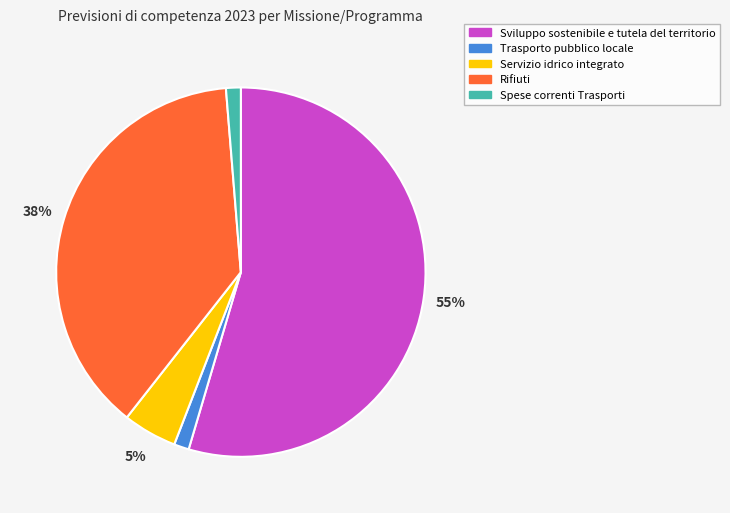

The Trasporto pubblico locale slice represents 1% of the pie. True or false?

True